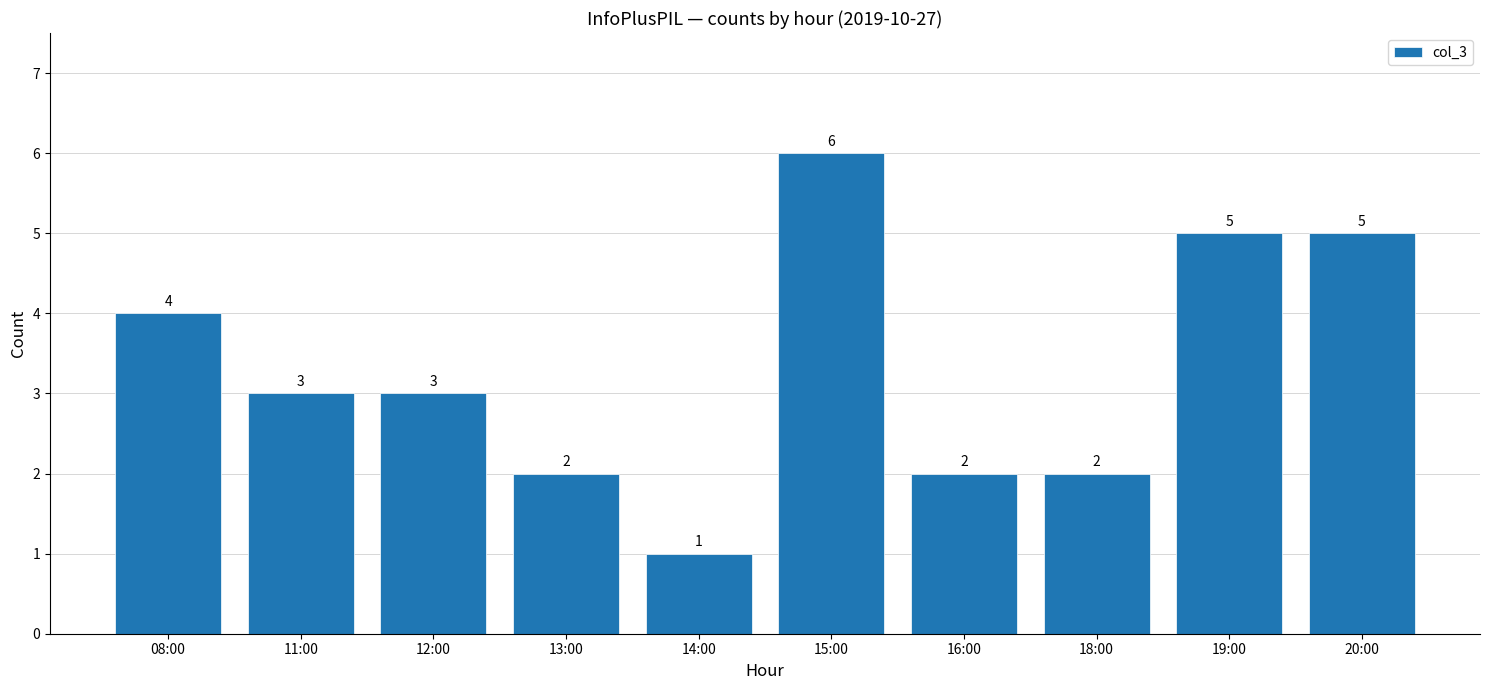

Is it true that the value at 08:00 is 4?

True